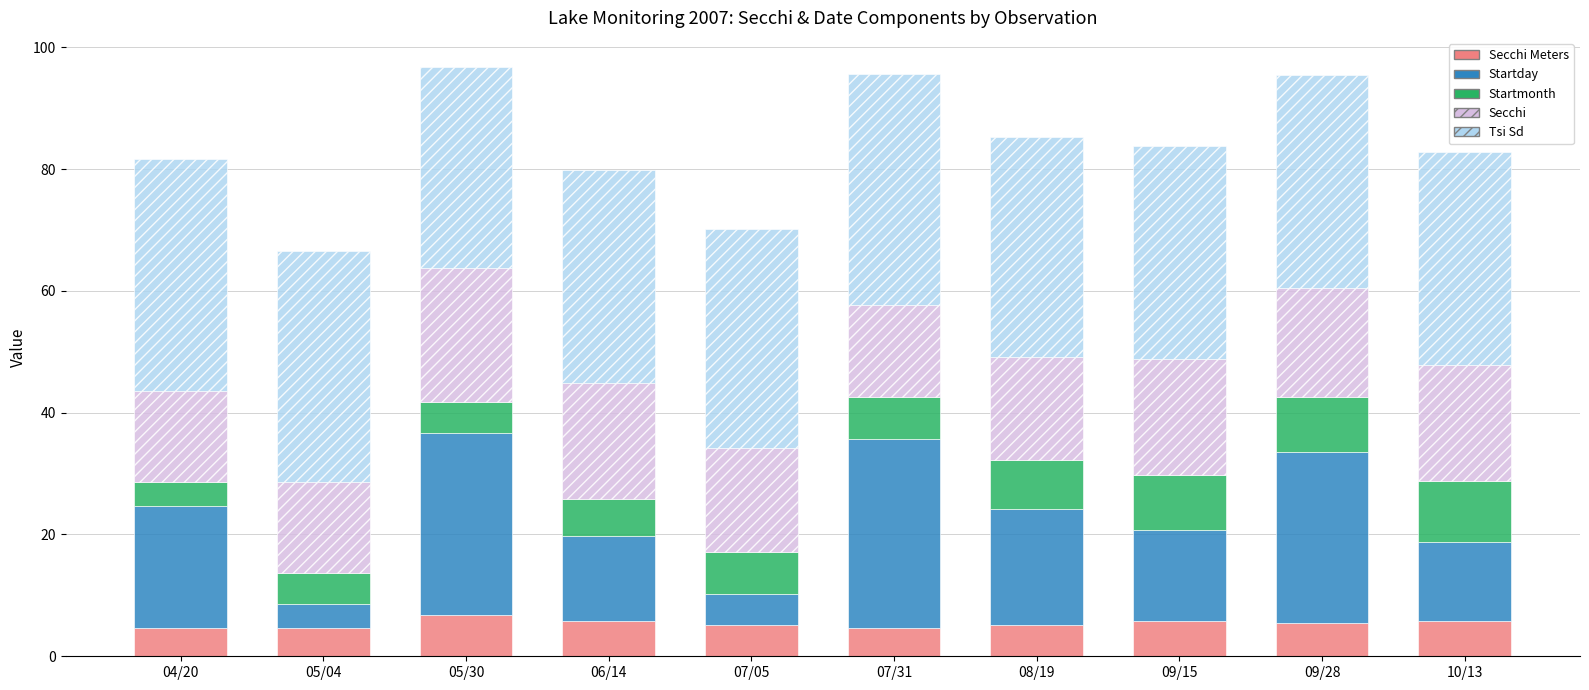

What is the total value across all series at 07/05?

70.2